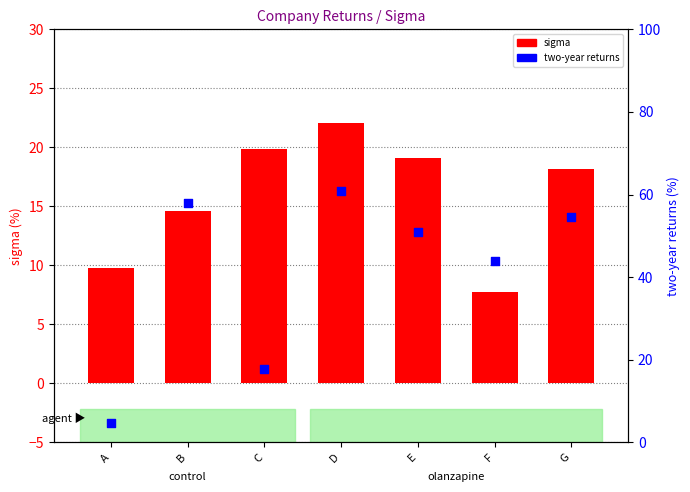

Which series has the largest total across all categories?

two-year returns (%)